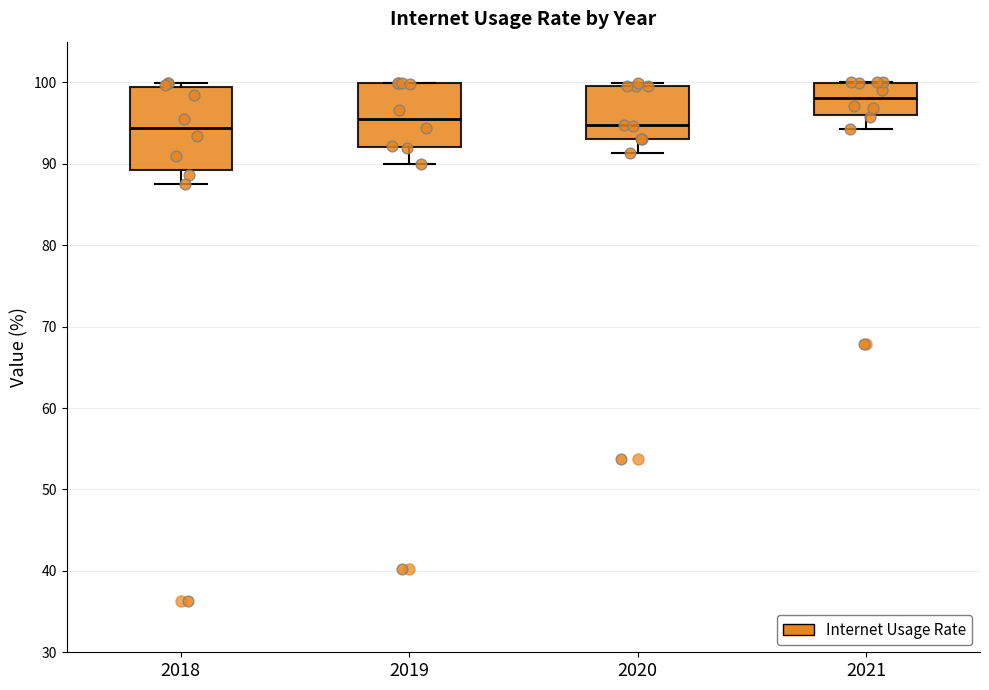

Which box's median line is the highest?

2021